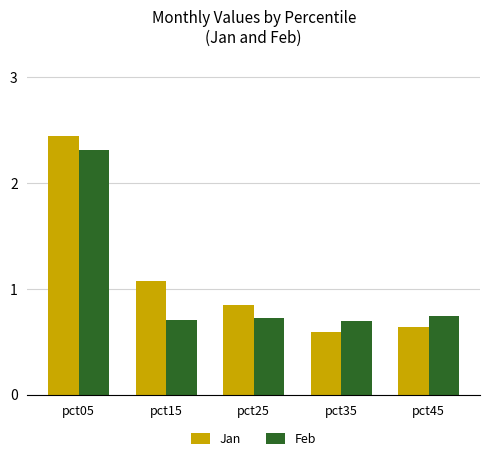

What are all the series names shown in the legend?

Jan, Feb